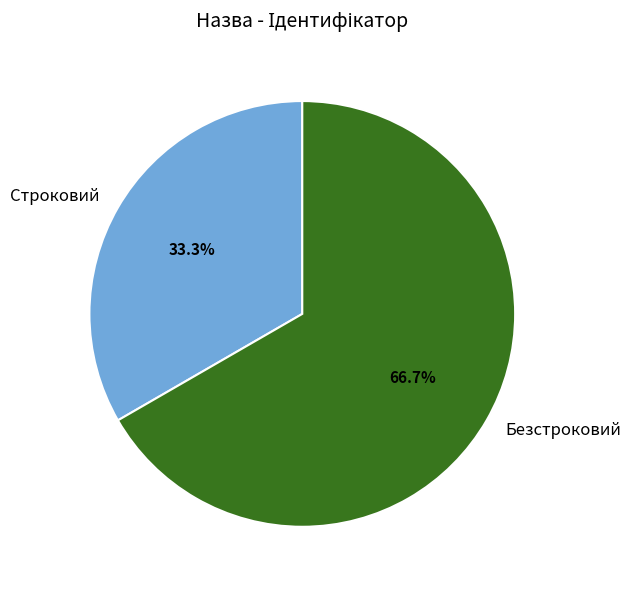

To the nearest percent, what is the average slice percentage?

50%